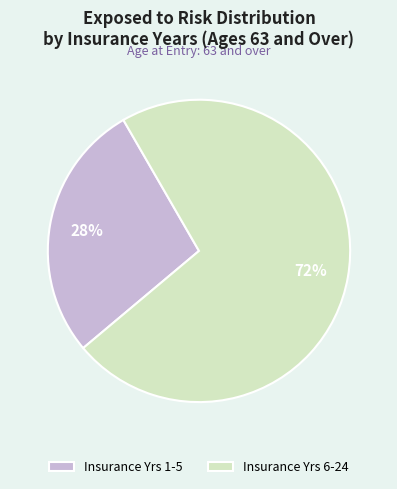

To the nearest percent, what portion does Insurance Yrs 6-24 represent?

72%